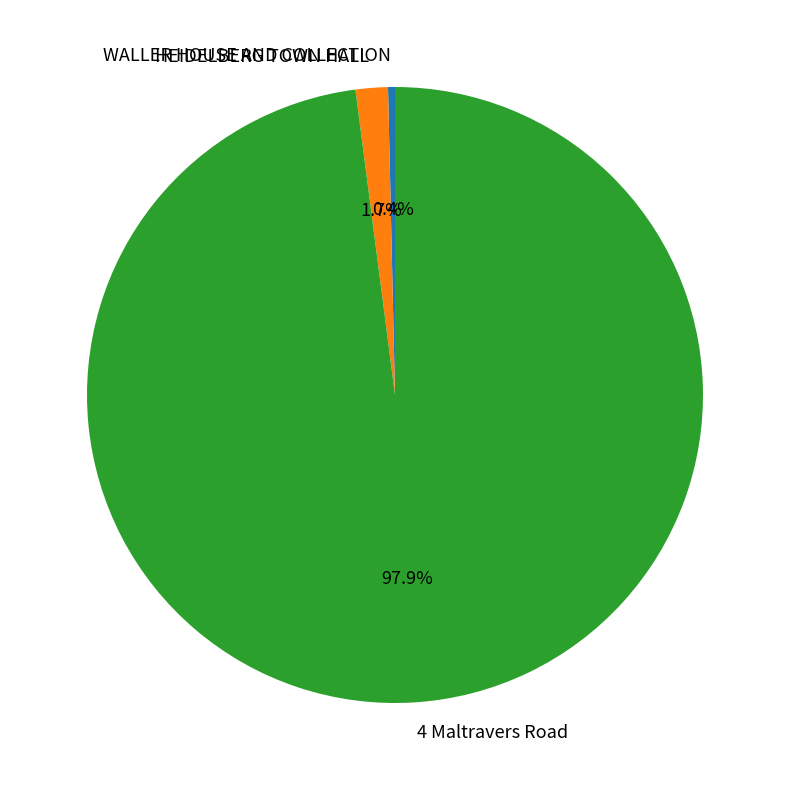

Do WALLER HOUSE AND COLLECTION and 4 Maltravers Road together represent more than half of the pie?

Yes